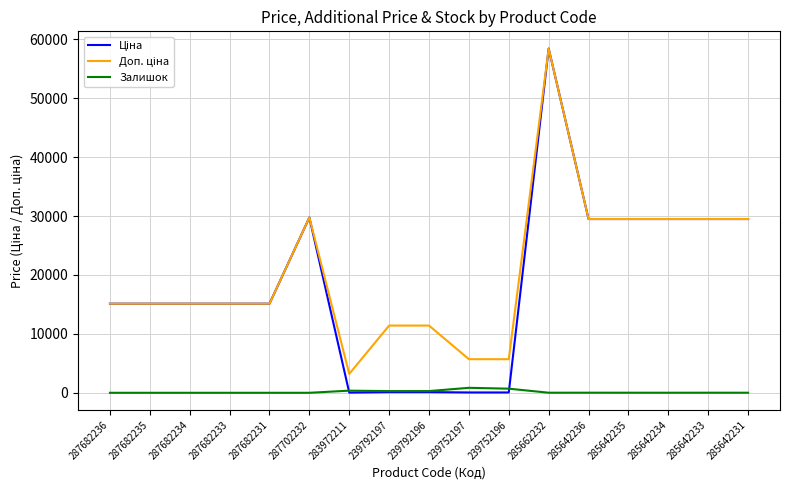

What is the total value across all series at 285642233?

58997.0